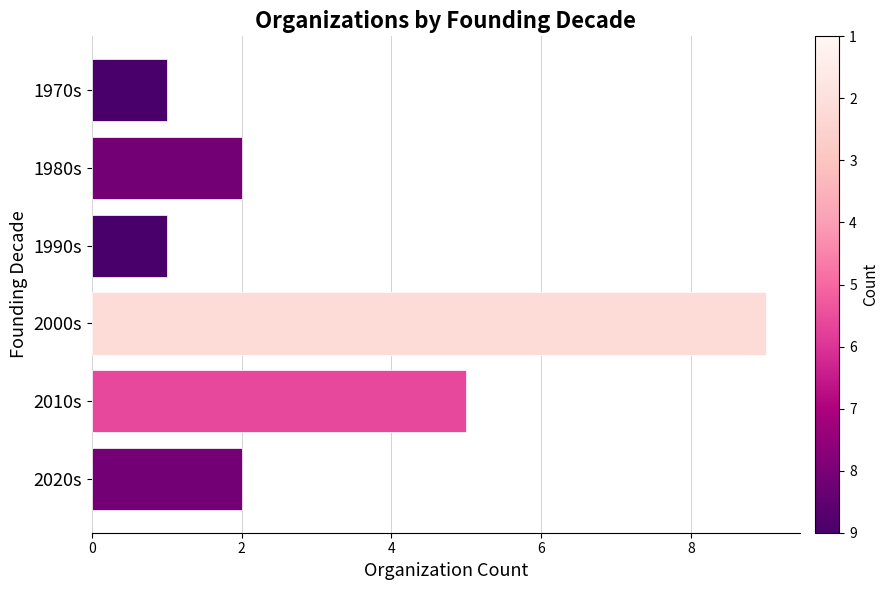

What is the average value?

3